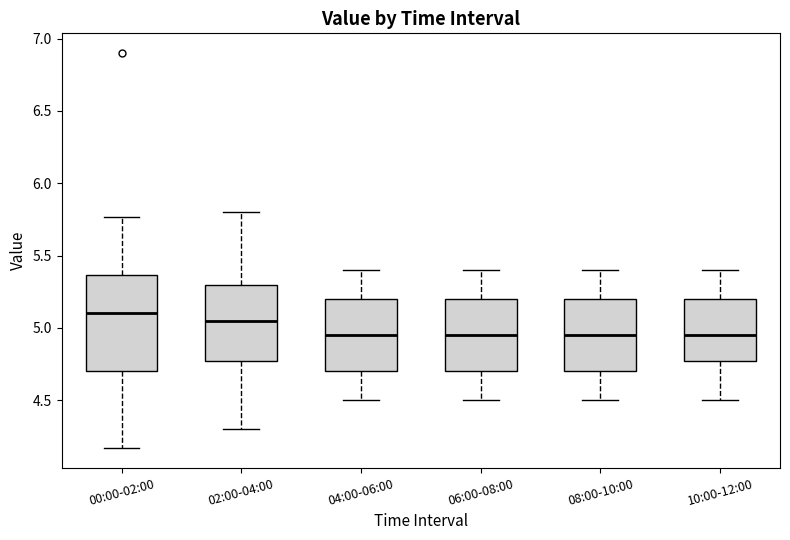

Where is the upper edge of the box for 00:00-02:00 on the y-axis? The values are not printed on the chart, so give them approximately, as read against the axis.

5.35